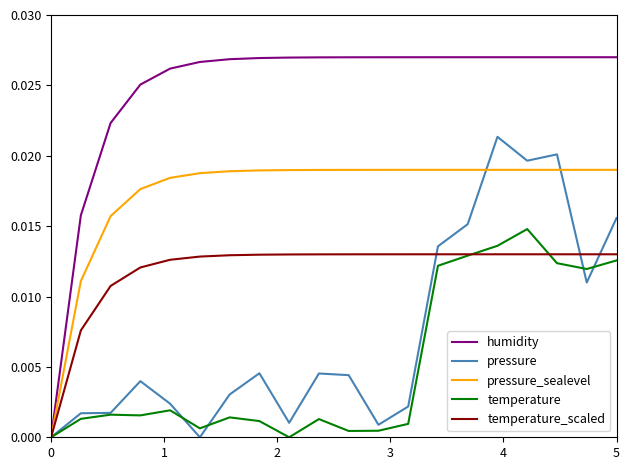

List the series in order of their peak value, lowest first.

temperature_scaled, temperature, pressure_sealevel, pressure, humidity